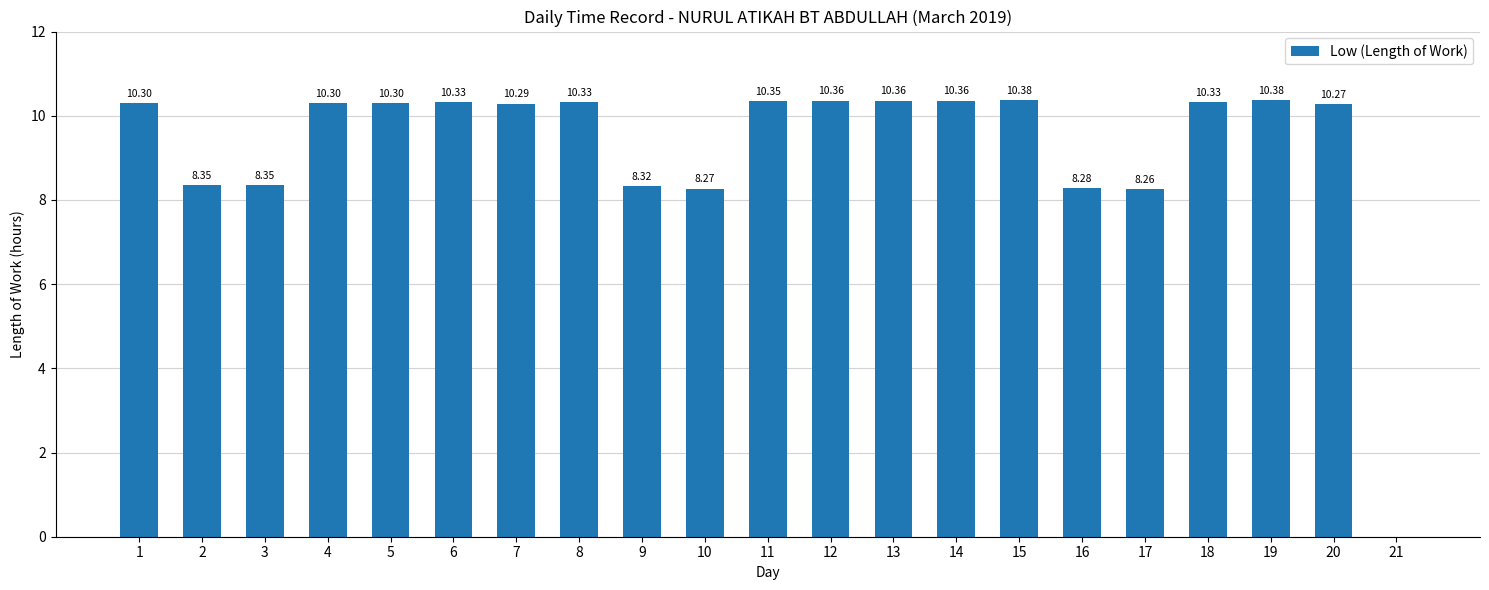

What is the ratio of the value at 1 to the value at 4?

1.0